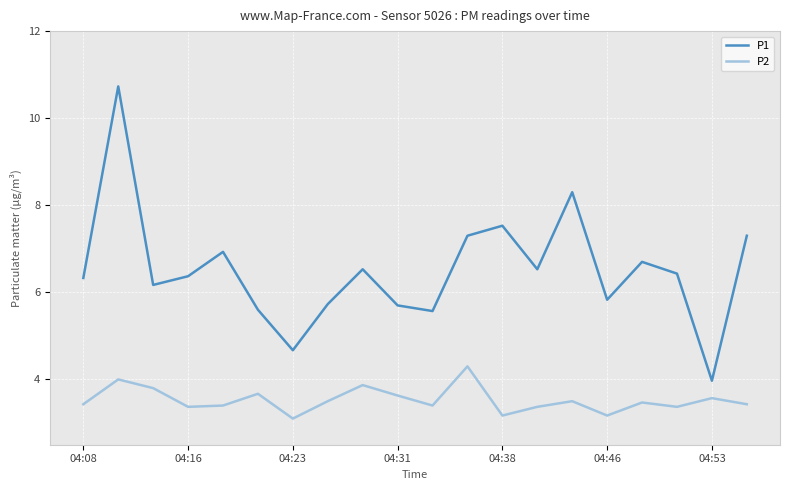

What is the sum of all P1 values?

130.2